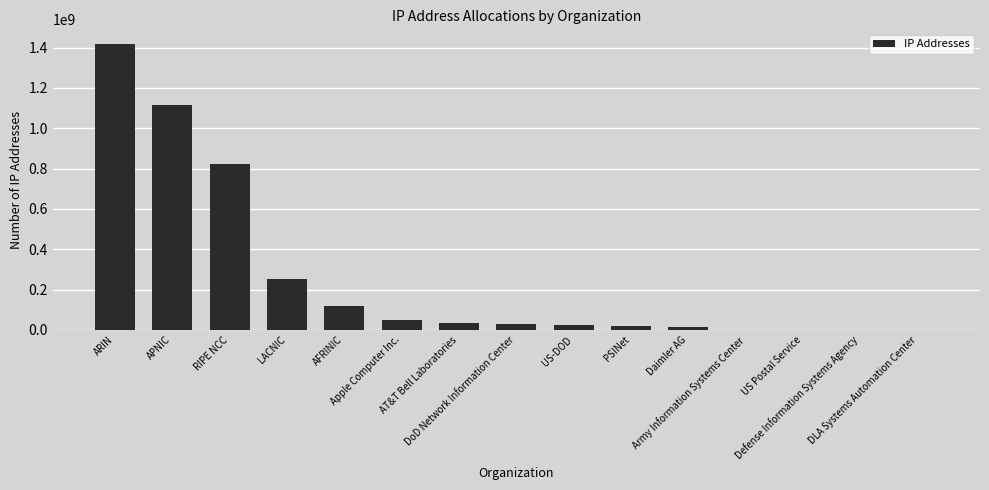

What is the maximum value shown in the chart?

1419496432